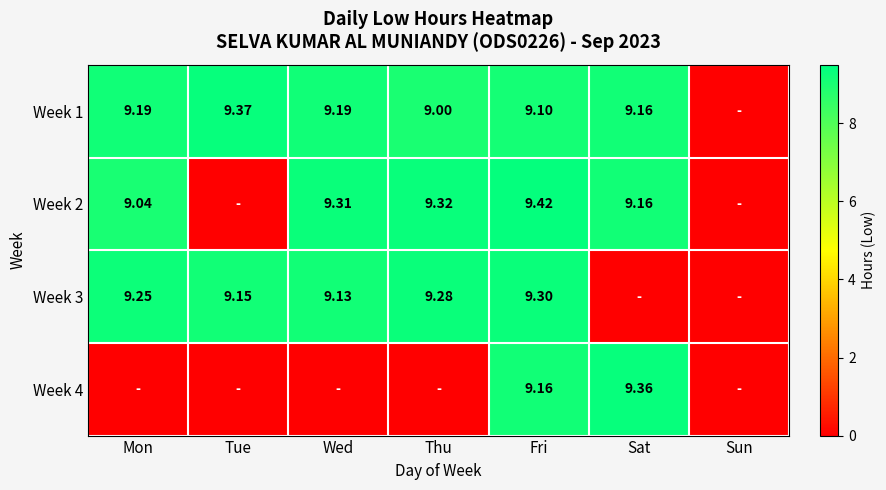

Is the value of Week 2 at Fri greater than the value of Week 3 at Wed?

Yes